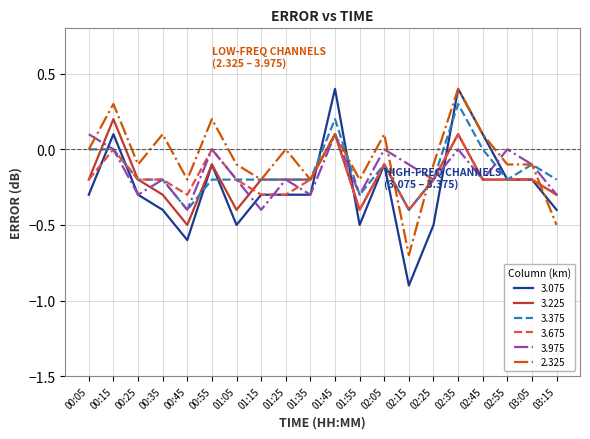

What is the smallest value displayed?

-0.9